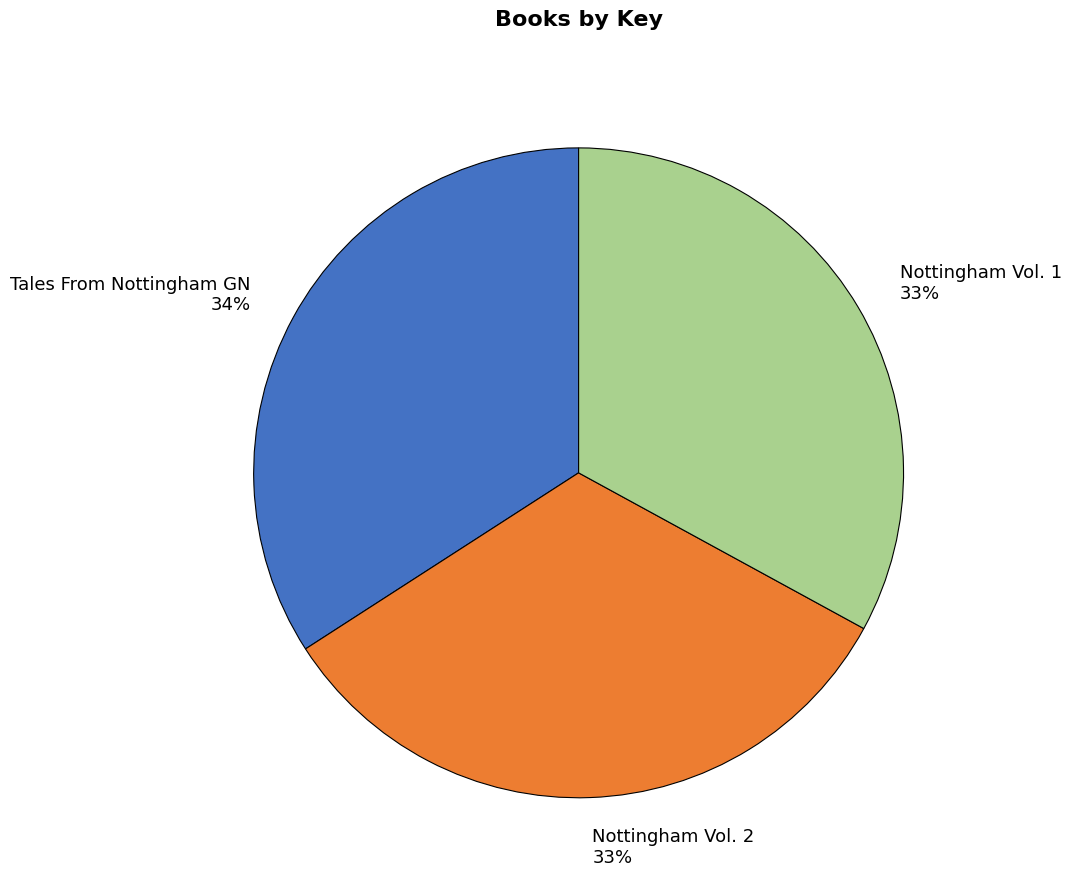

True or false: Tales From Nottingham GN accounts for 34% of the total.

True